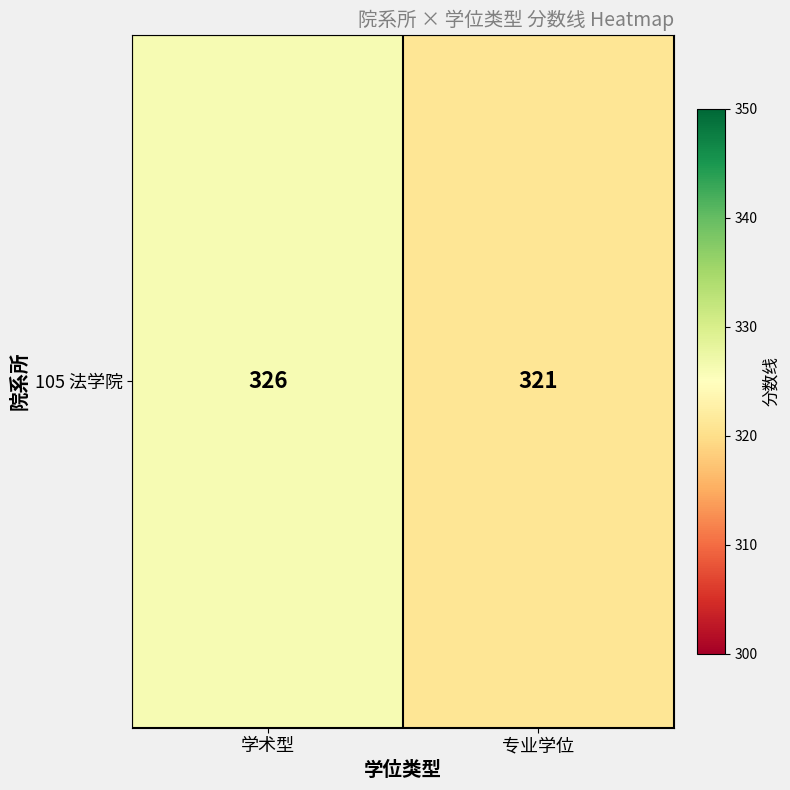

What is the greatest value displayed?

326